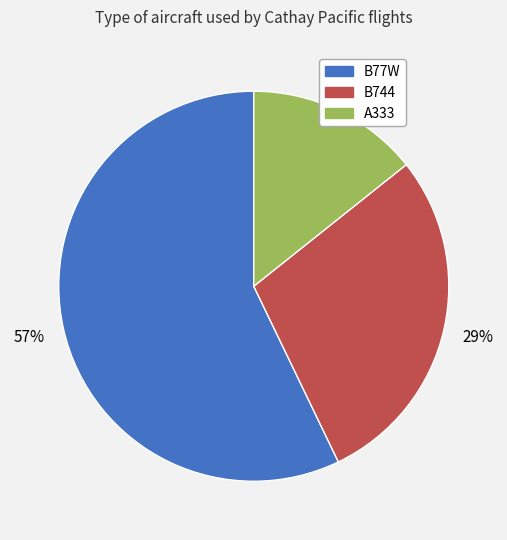

Between B77W and A333, which is larger?

B77W